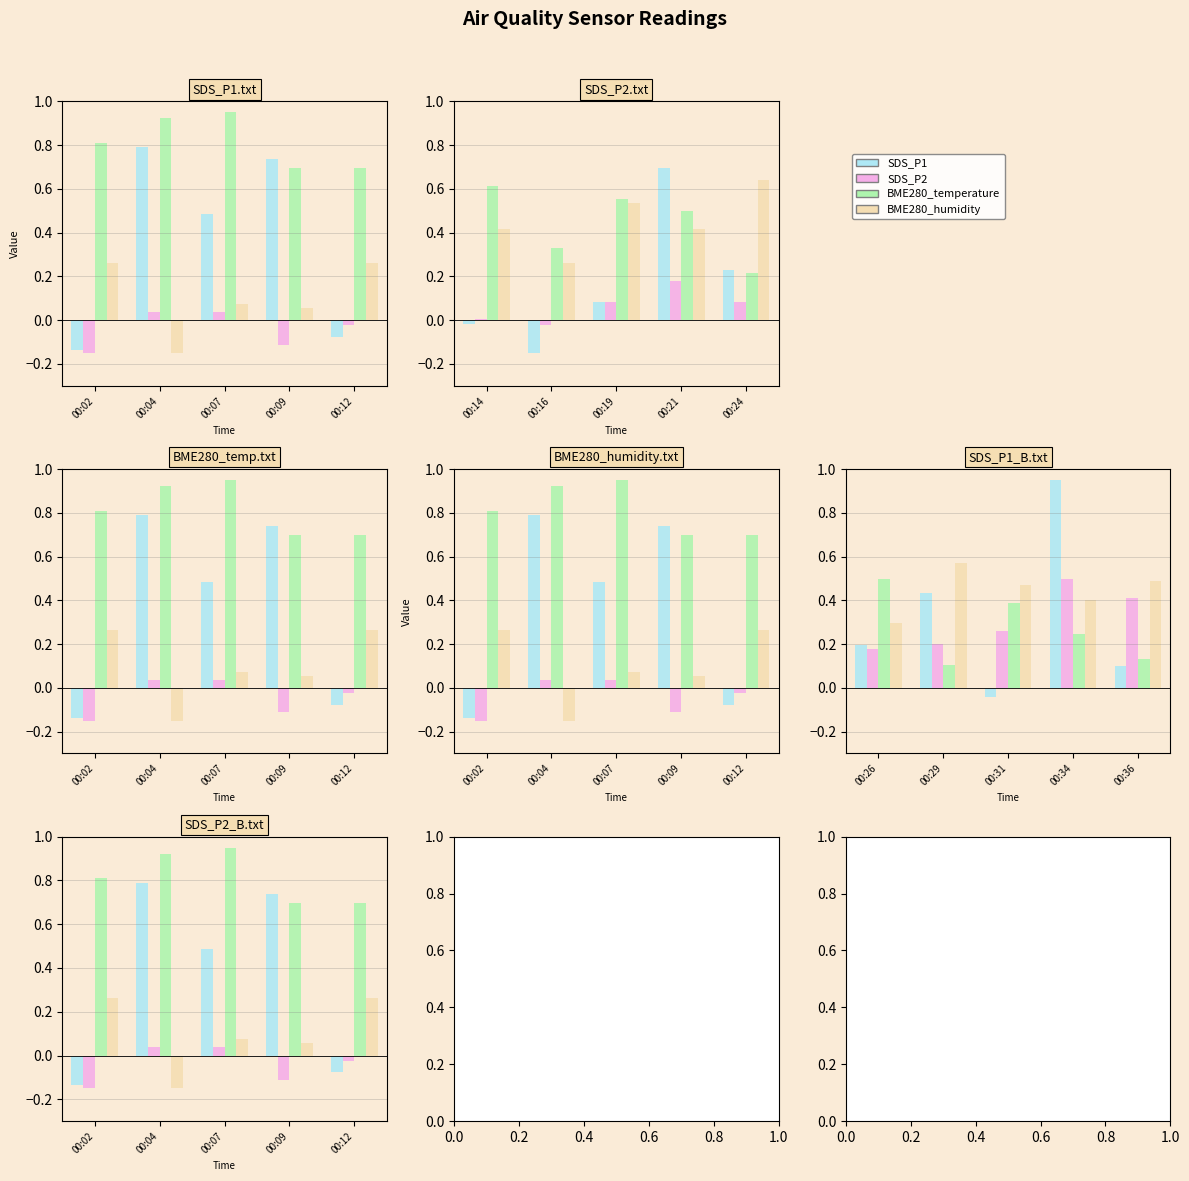

Between 00:02 and 00:04, which series saw the biggest shift?

SDS_P1